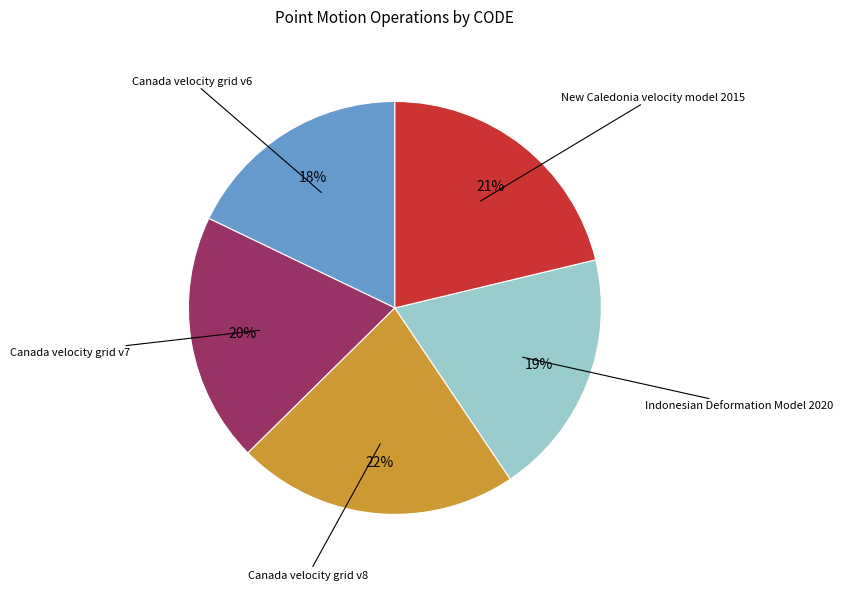

Is the sum of Canada velocity grid v7 and Indonesian Deformation Model 2020 greater than half?

No